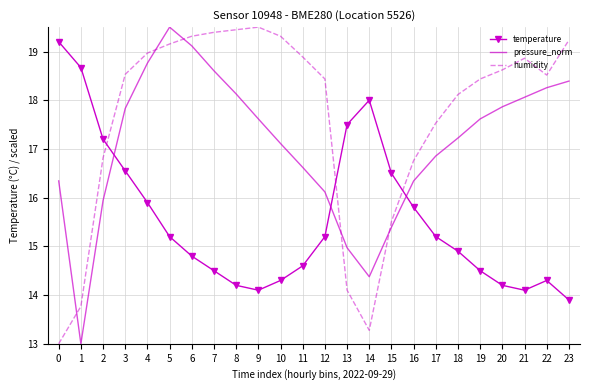

Reading left to right, list all the values displayed in this chart.

temperature: 19.2	18.7	17.2	16.6	15.9	15.2	14.8	14.5	14.2	14.1	14.3	14.6	15.2	17.5	18.0	16.5	15.8	15.2	14.9	14.5	14.2	14.1	14.3	13.9
pressure_norm: 16.3	13.0	15.9	17.8	18.8	19.5	19.1	18.6	18.1	17.6	17.1	16.6	16.1	15.0	14.4	15.4	16.3	16.9	17.2	17.6	17.9	18.1	18.3	18.4
humidity: 13.0	13.8	16.8	18.5	19.0	19.2	19.3	19.4	19.4	19.5	19.3	18.9	18.4	14.1	13.3	15.5	16.8	17.5	18.1	18.4	18.6	18.9	18.5	19.2